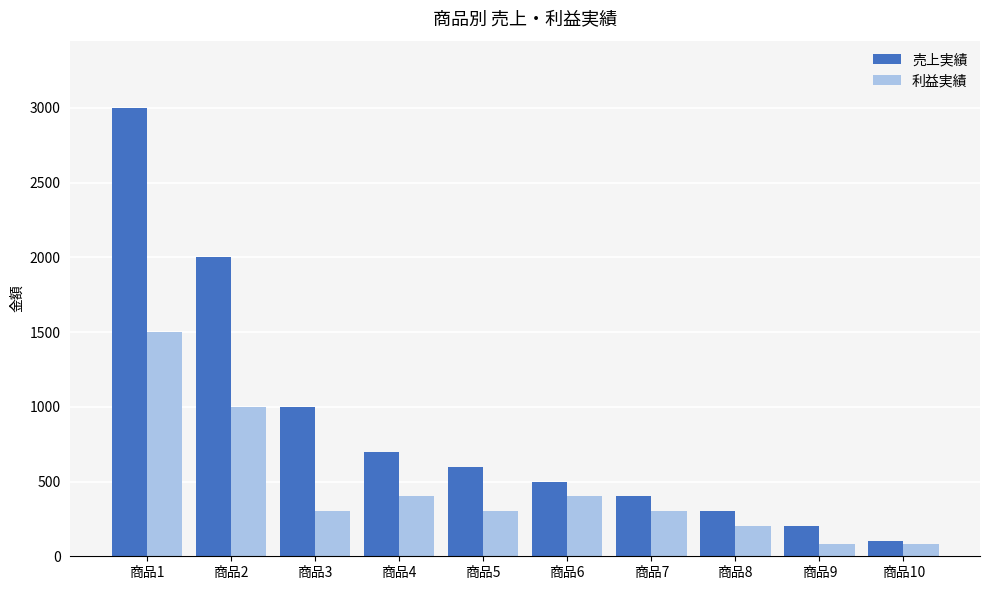

Count the number of data series in this chart.

2